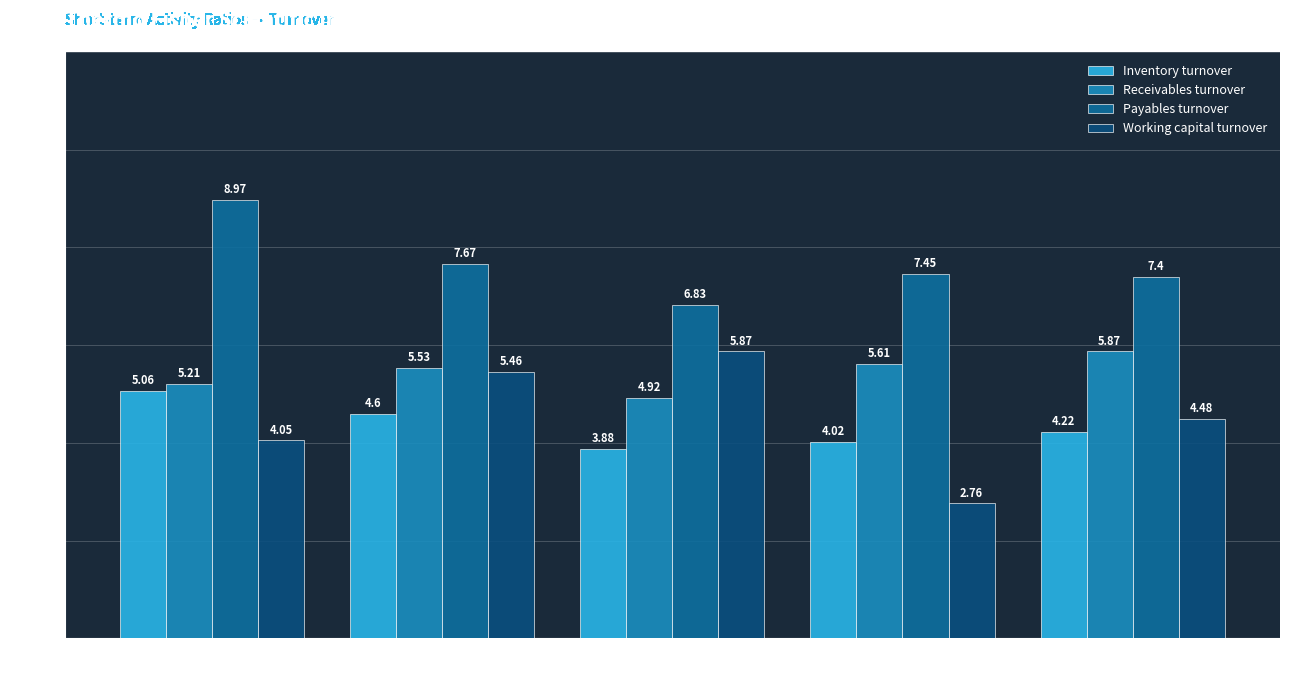

What is the difference between the second highest and second lowest values in the Working capital turnover series?

1.4